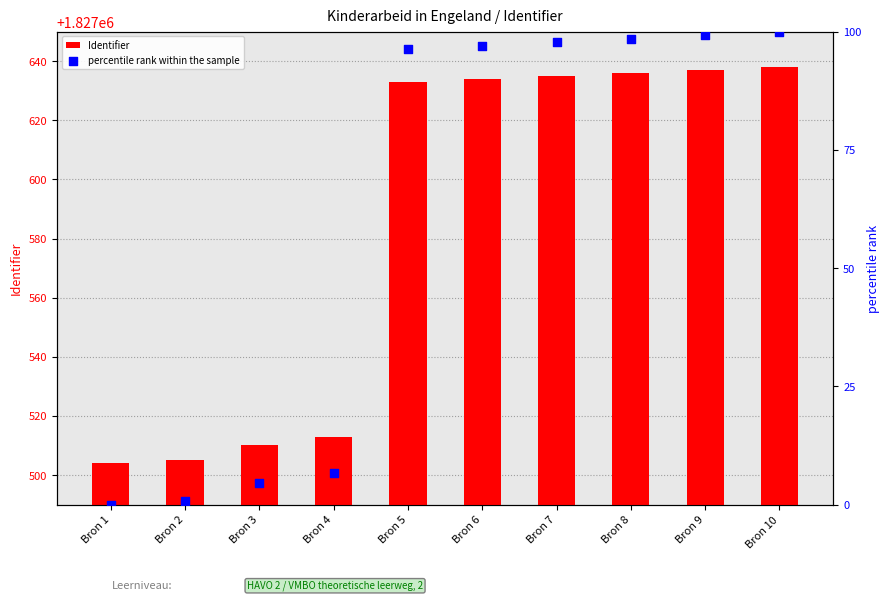

What are all the series names shown in the legend?

Identifier, percentile rank within the sample